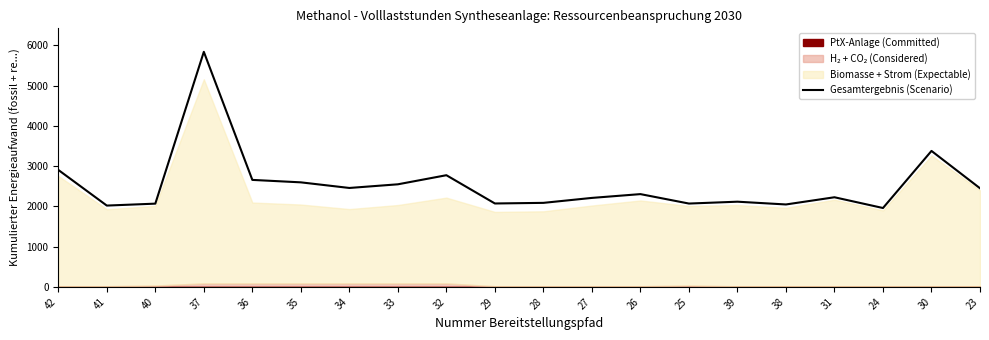

Reading right to left, transcribe all the data shown in this chart.

23=2449.9	30=3377.8	24=1959.3	31=2226.5	38=2047.5	39=2116.3	25=2070.1	26=2304.6	27=2210.5	28=2087.3	29=2072.0	32=2774.3	33=2548.4	34=2457.5	35=2597.0	36=2657.8	37=5839.7	40=2067.9	41=2019.9	42=2906.0